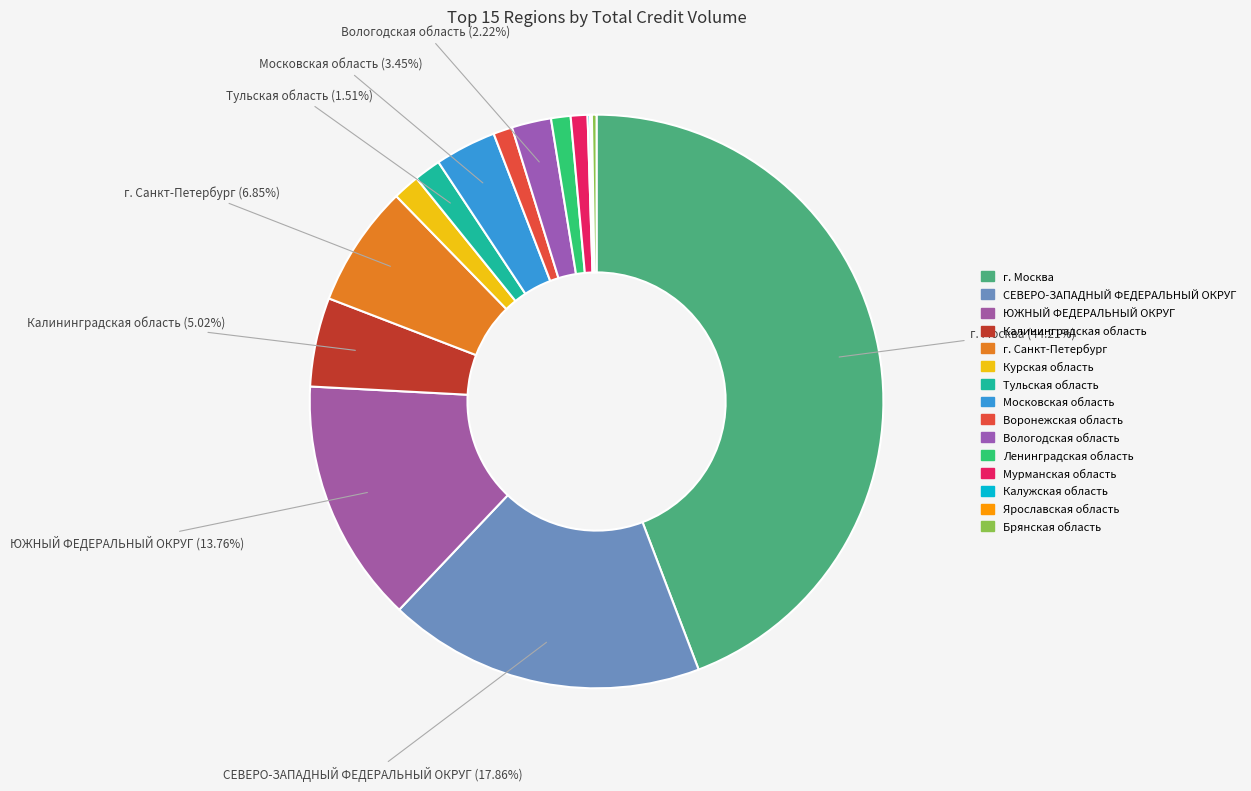

Combined, what portion of the pie is Воронежская область and Тульская область?

2.6%